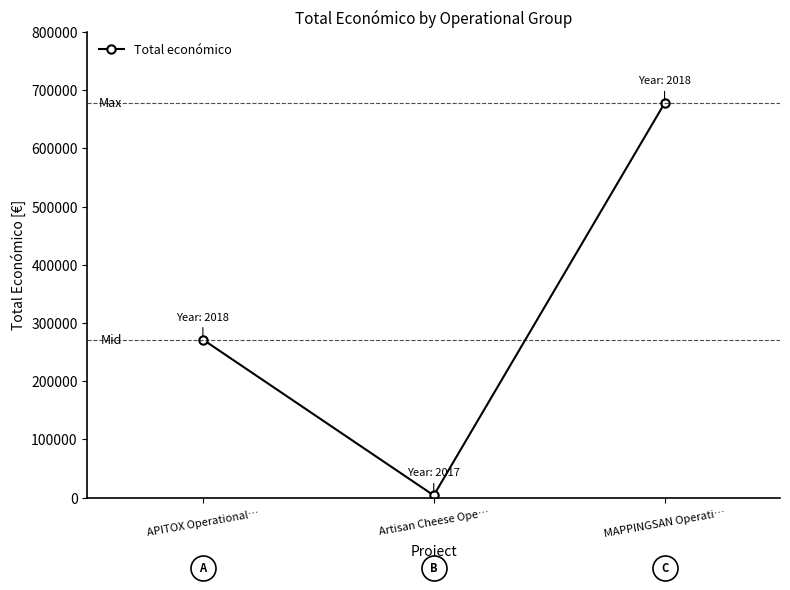

Count the number of data series in this chart.

1